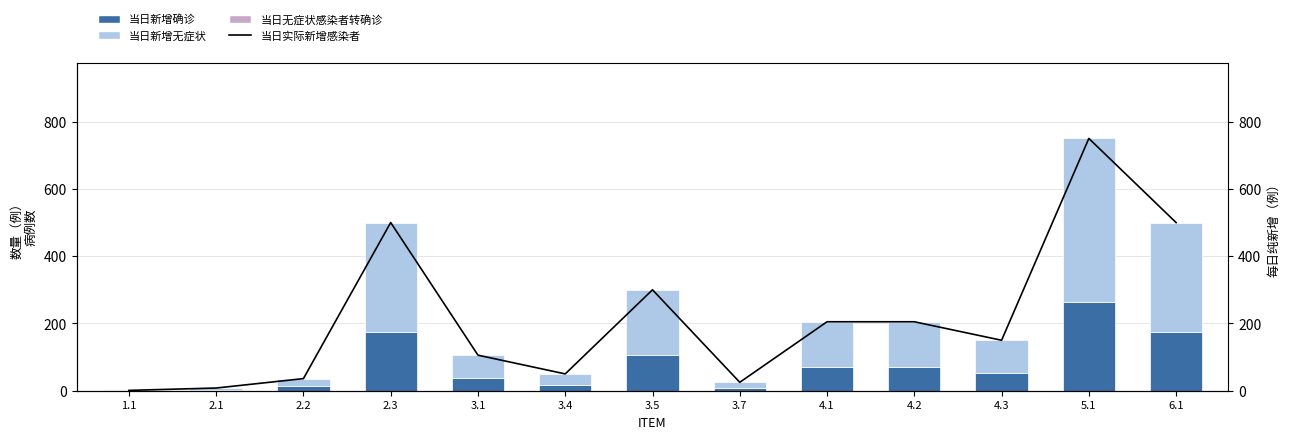

Does the chart contain stacked bars?

No